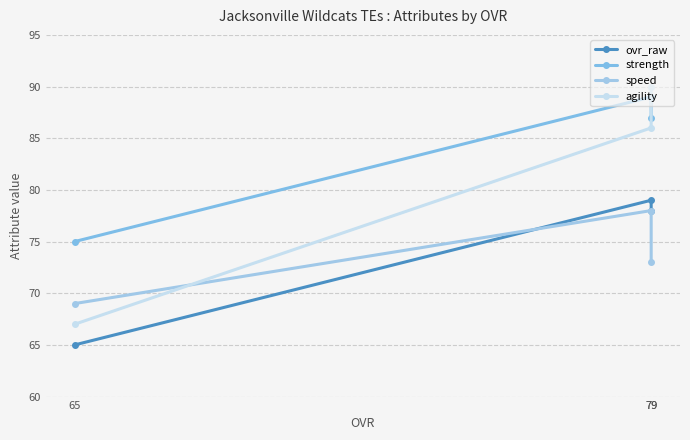

What is the total value across all series at 79?

328